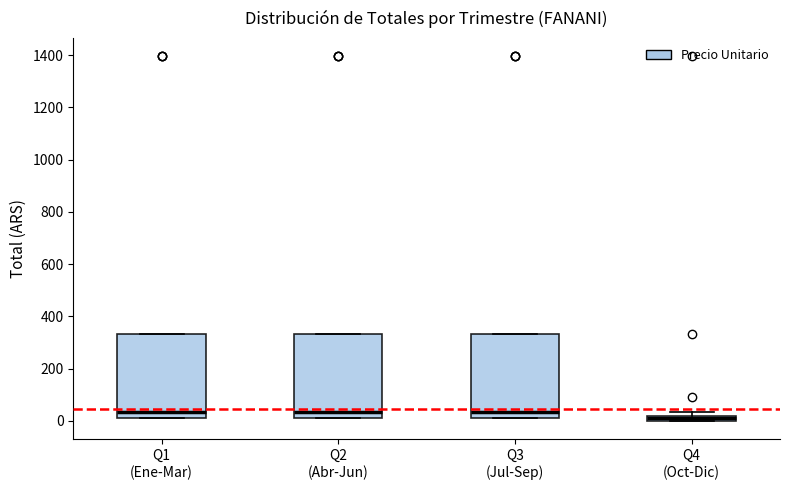

Where does the median line of the box for Q3 (Jul-Sep) sit on the y-axis? The values are not printed on the chart, so give them approximately, as read against the axis.

40